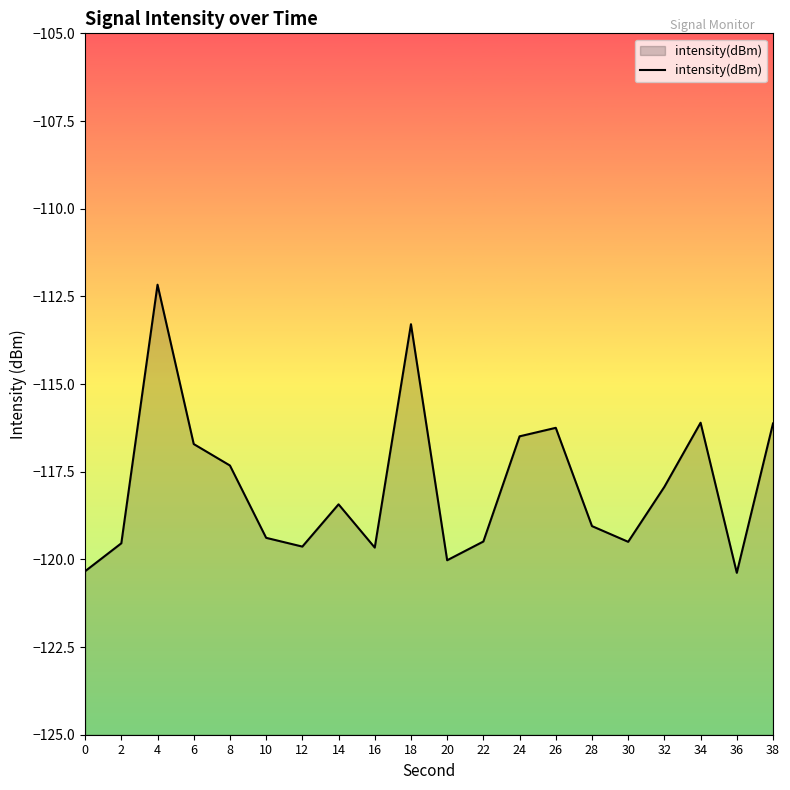

Reading right to left, what are all the values shown in this chart?

-116.1	-120.4	-116.1	-117.9	-119.5	-119.1	-116.2	-116.5	-119.5	-120.0	-113.3	-119.7	-118.4	-119.6	-119.4	-117.3	-116.7	-112.2	-119.5	-120.3